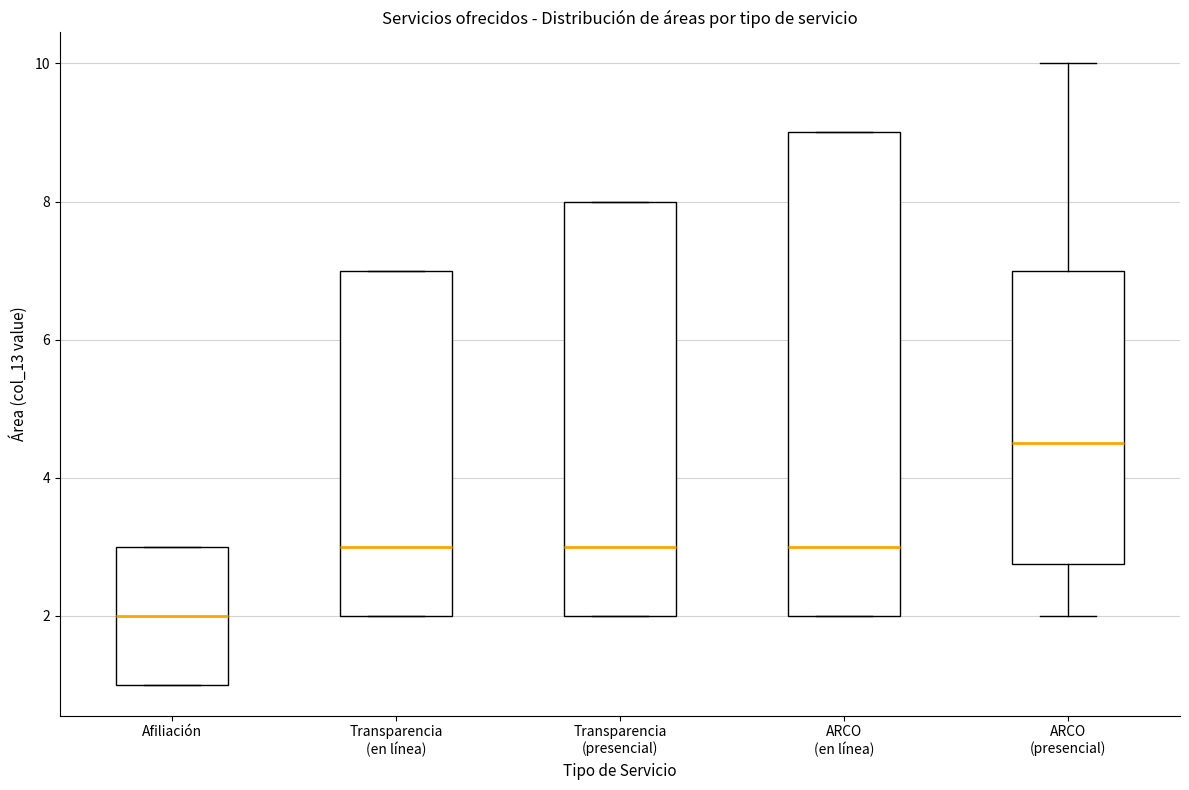

Which box has the lowest median line?

Afiliación